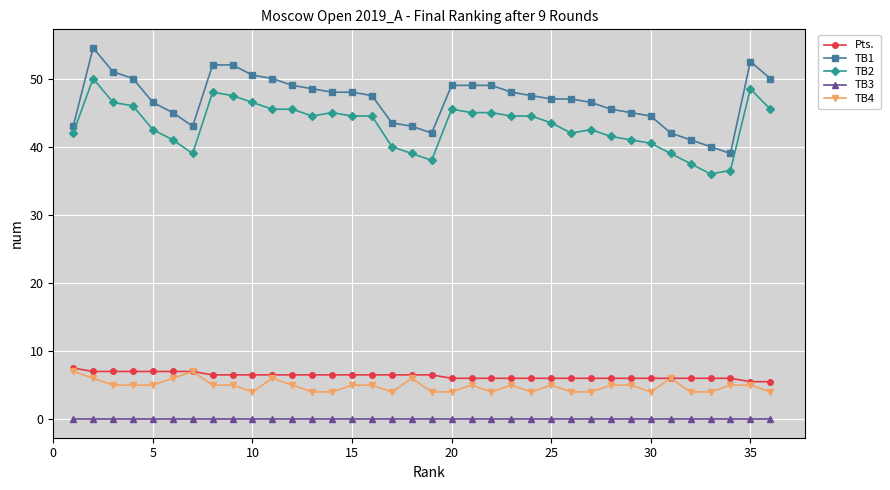

True or false: Pts. and TB2 cross at least once.

False